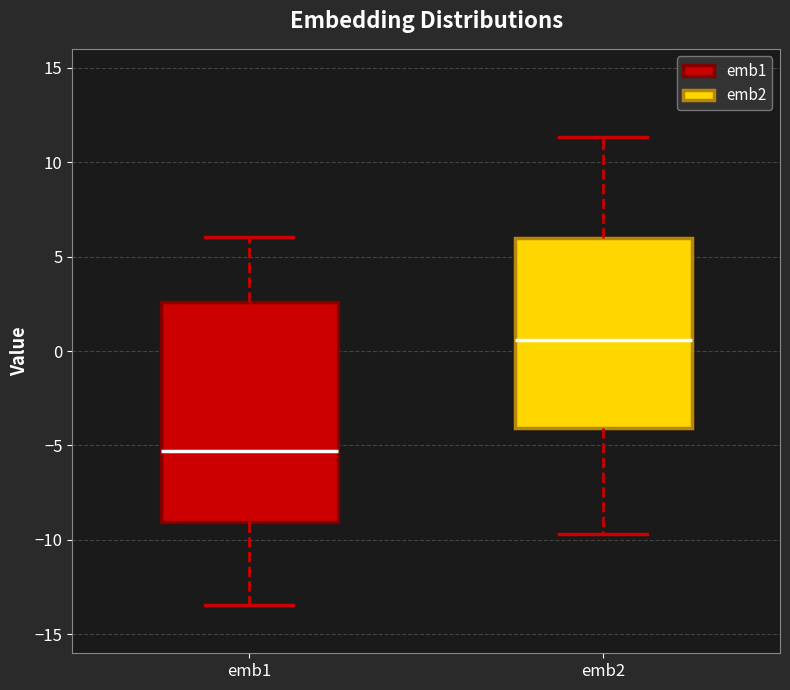

Which box's median line is the lowest?

emb1